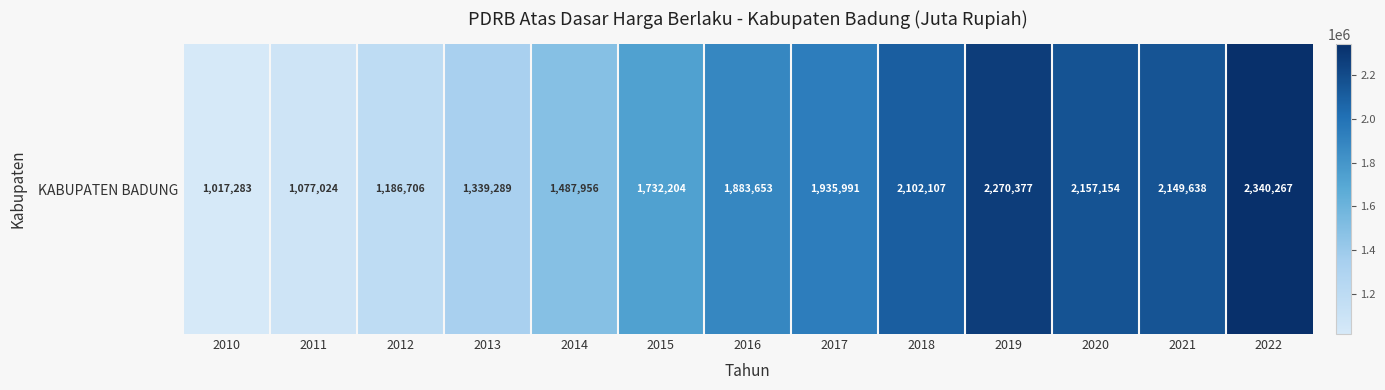

Reading left to right, transcribe all the data shown in this chart.

1017282.9	1077024.4	1186706.1	1339289.3	1487956.3	1732204.5	1883653.0	1935991.3	2102106.8	2270376.6	2157154.0	2149637.9	2340266.8